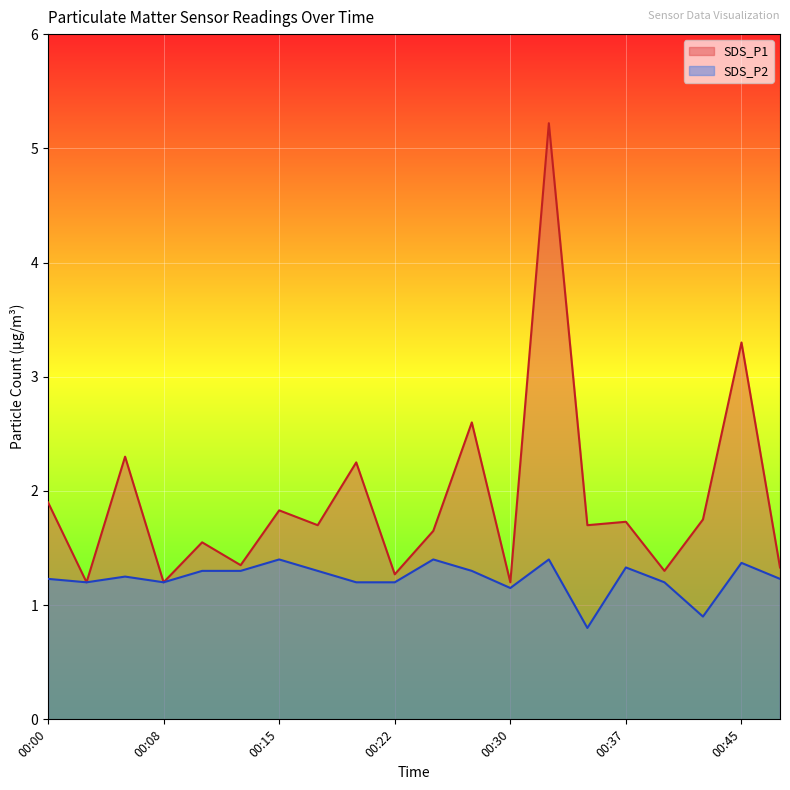

Which has a higher value, 00:17 or 00:45?

00:45